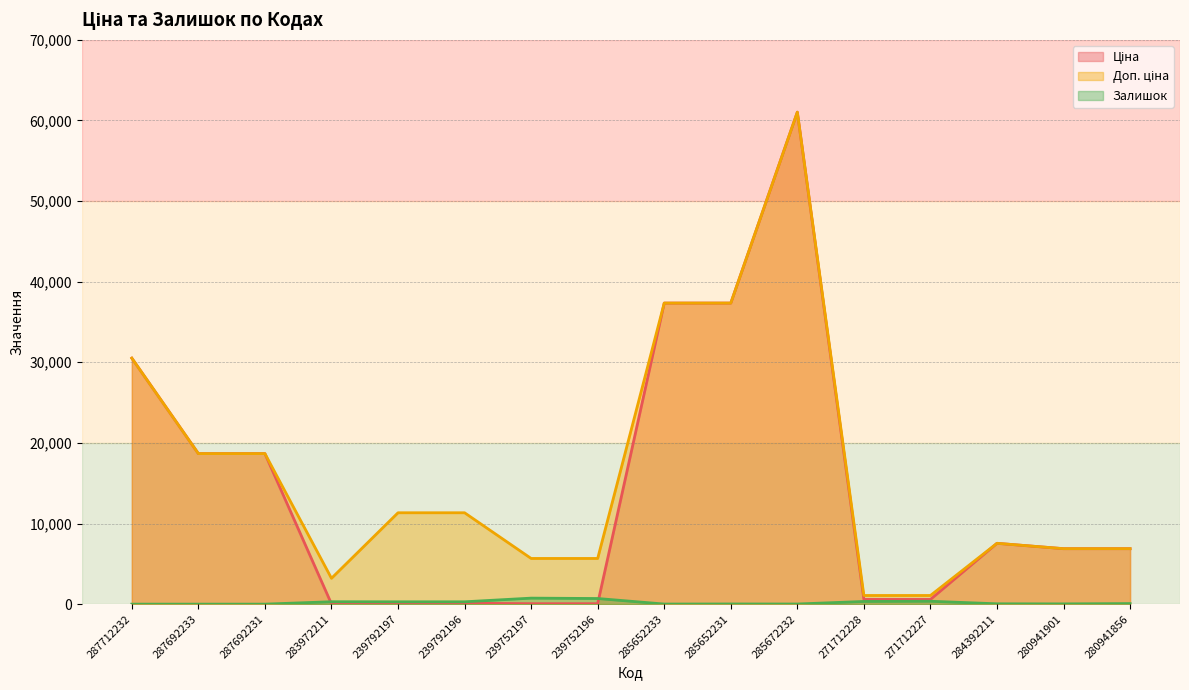

Rank the series at 239752197 from highest to lowest value.

Доп. ціна, Залишок, Ціна